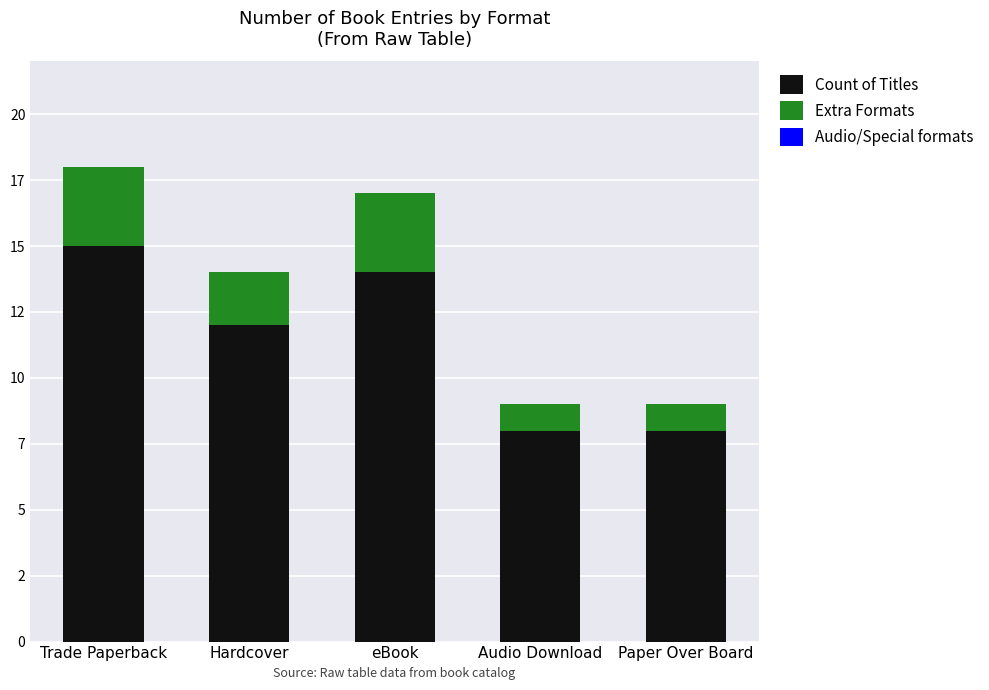

What position from the right is eBook?

3